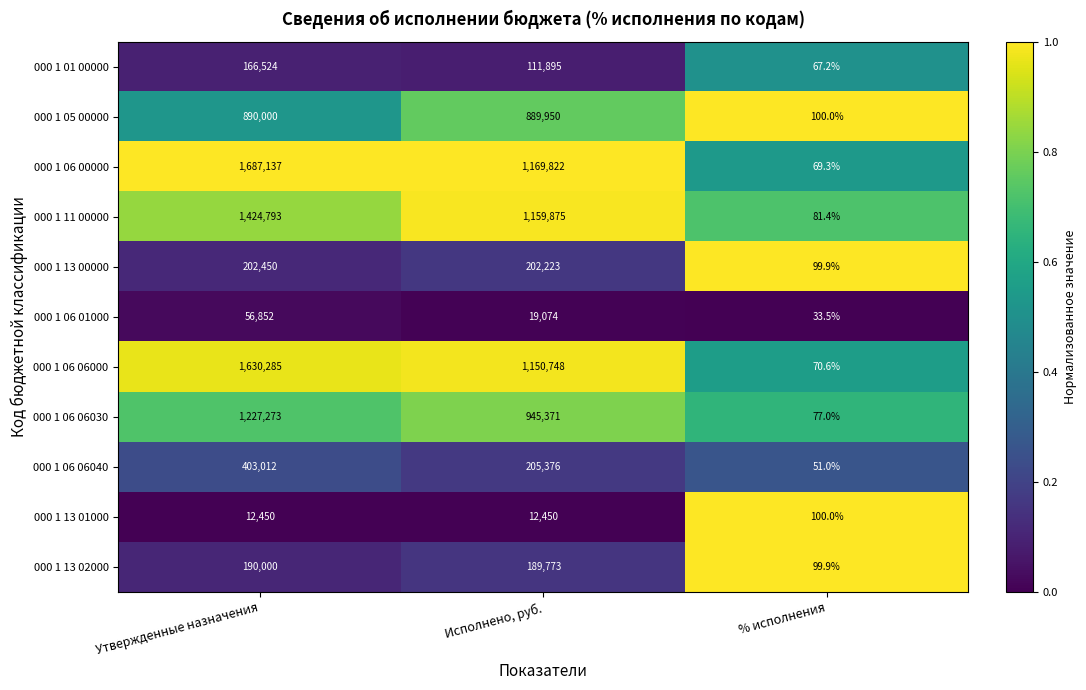

True or false: 000 1 05 00000 has a value of 100.0 at % исполнения.

True